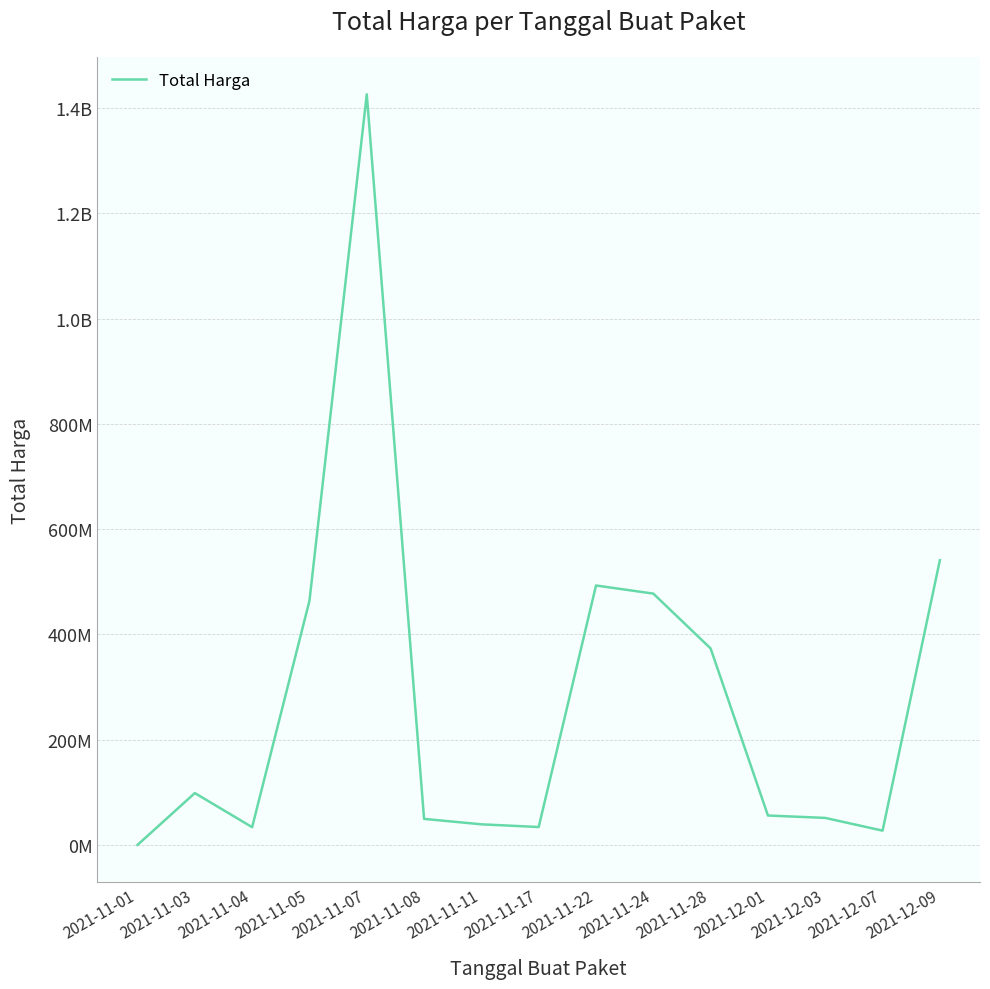

The value at 2021-11-08 is 0.0. True or false?

False